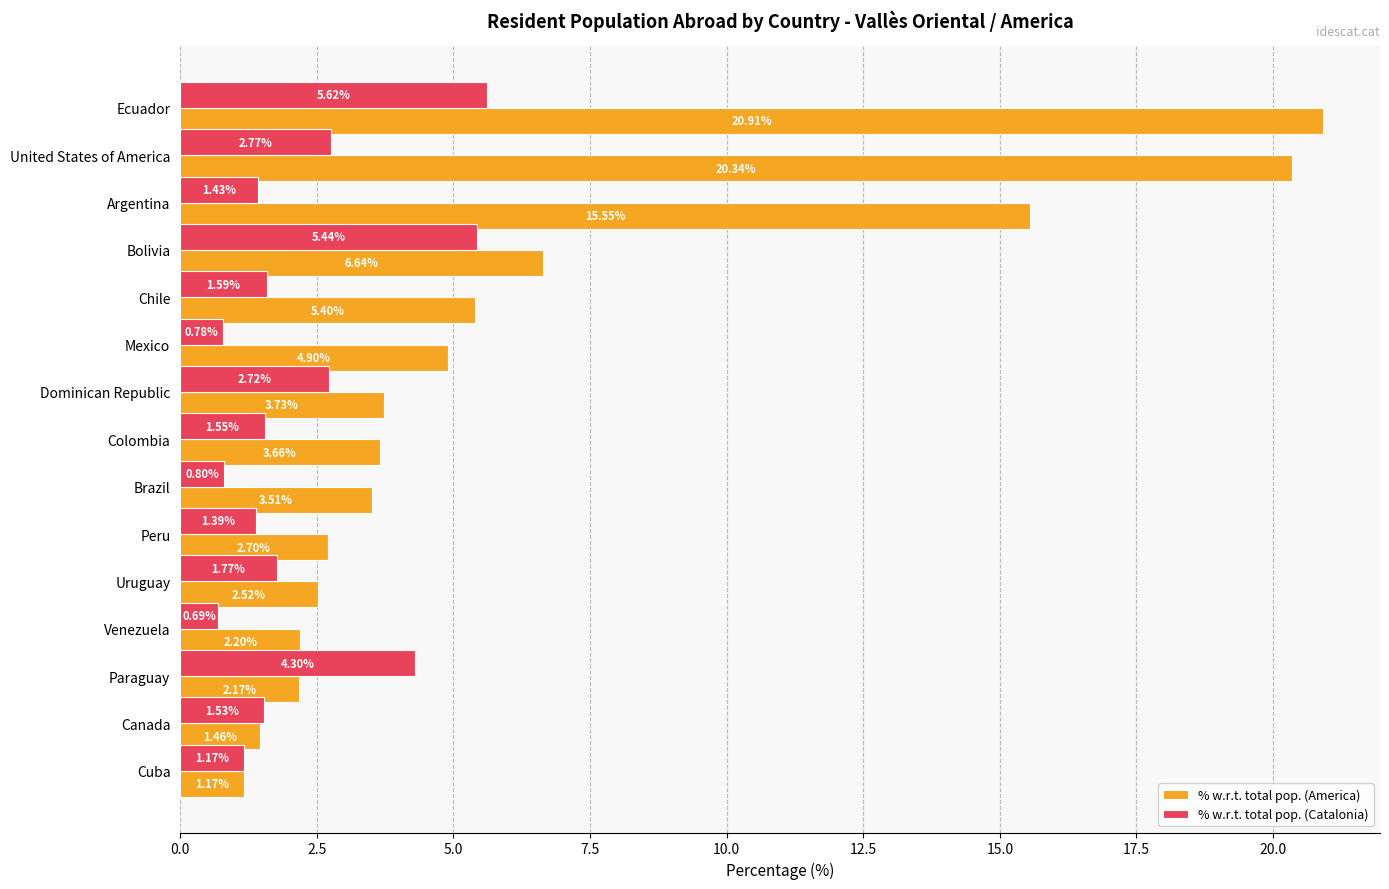

What is the total value across all series at Argentina?

17.0